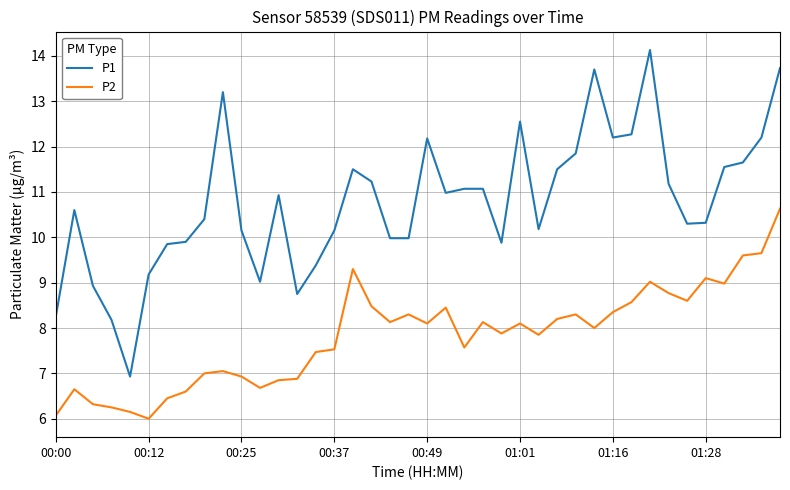

Does the chart have visible grid lines?

Yes